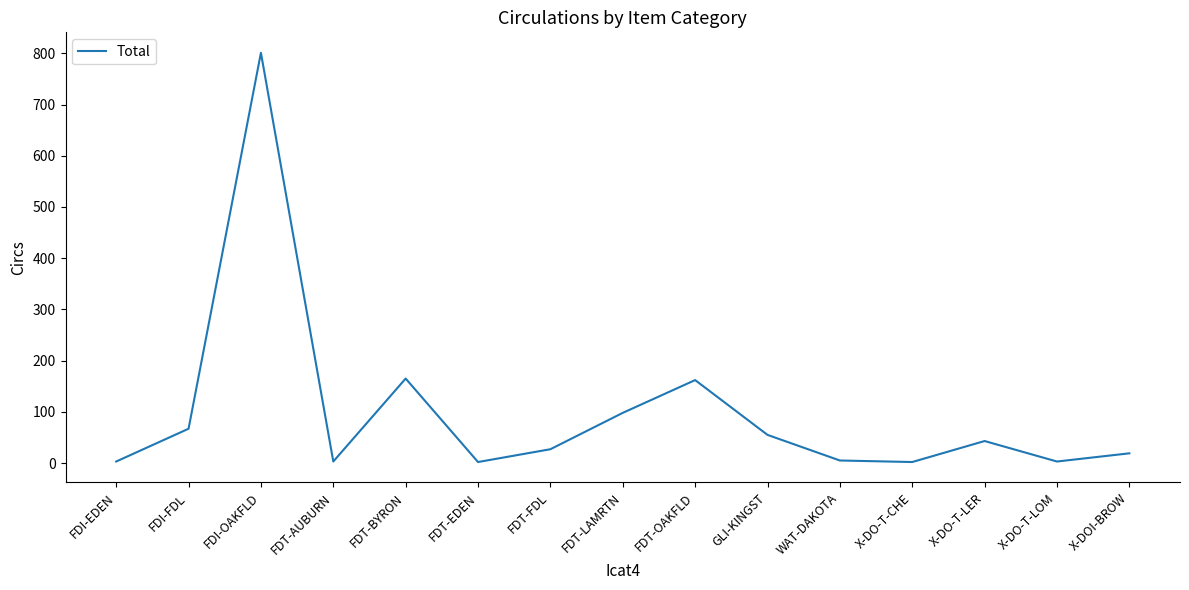

Is it true that the value at FDI-FDL is 67?

True